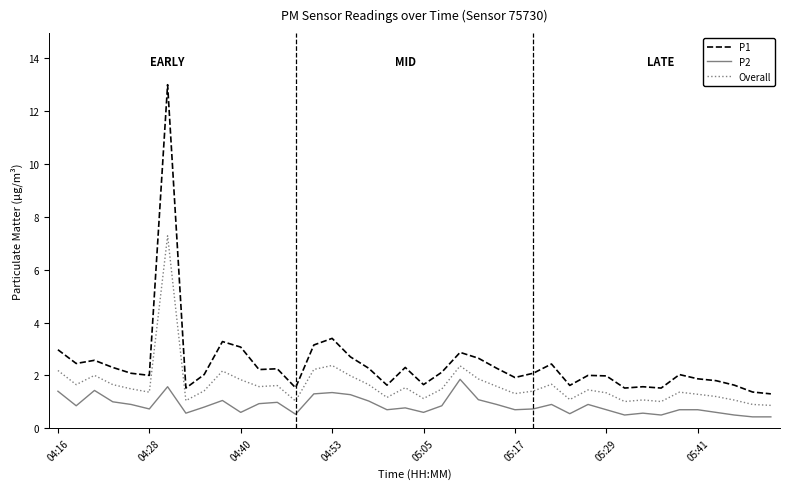

What is the minimum value for P2?

0.4